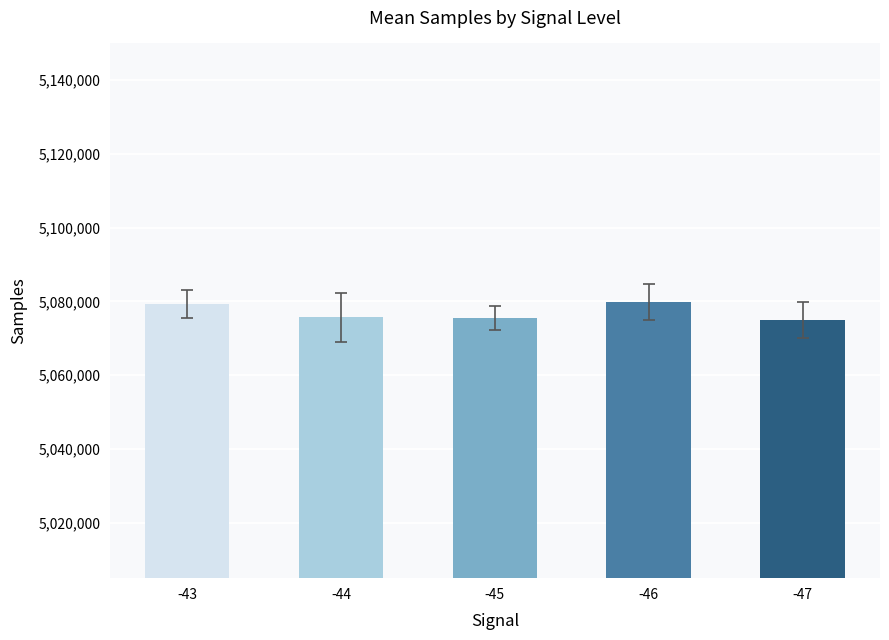

How many bars are there in total?

5